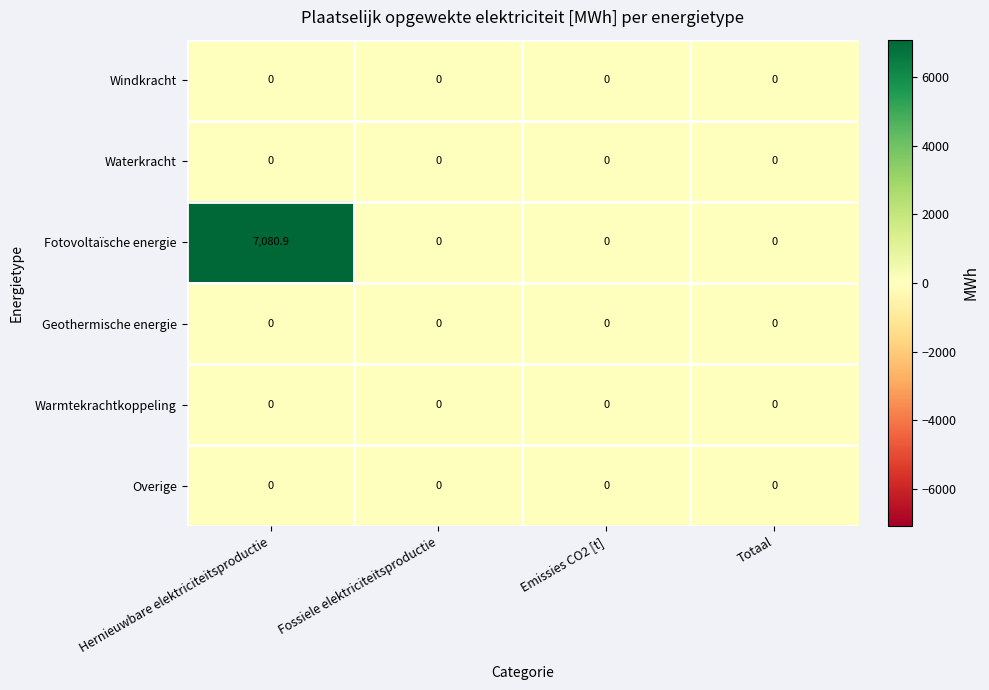

Which series has the largest total across all categories?

Fotovoltaïsche energie